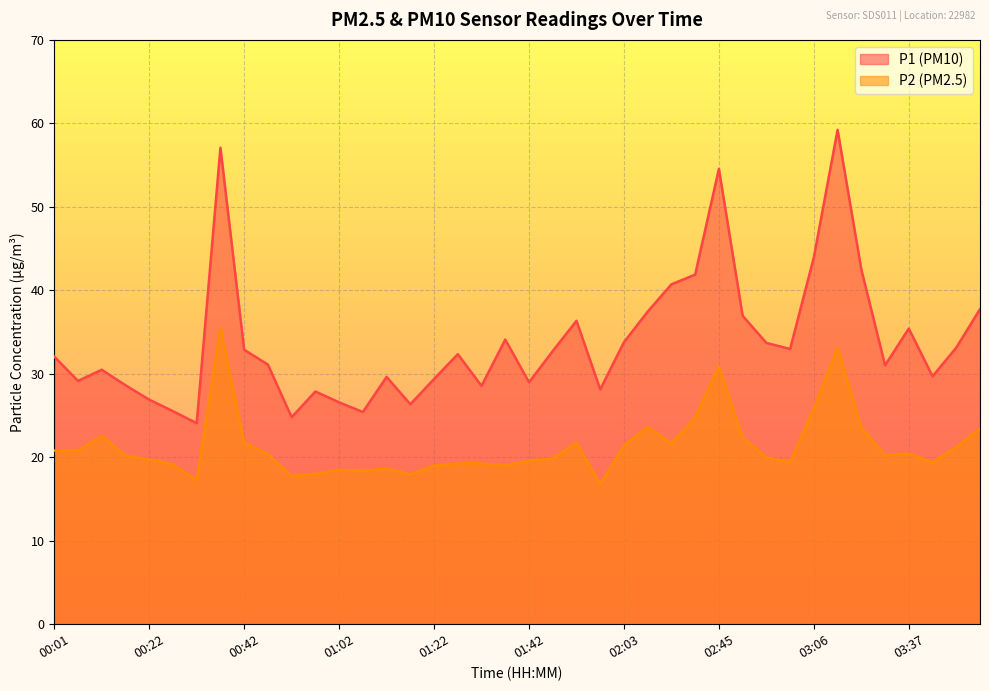

Which category has the lowest value in the P1 series?

00:32